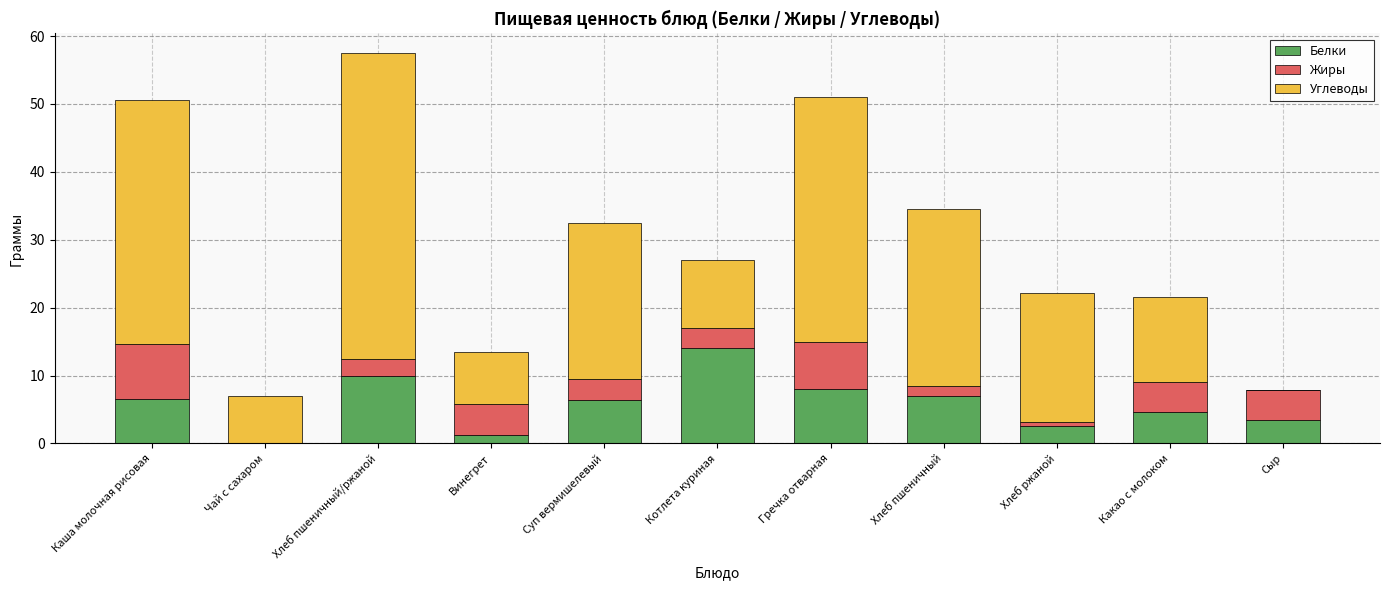

Which category has the highest value in the Белки series?

Котлета куриная